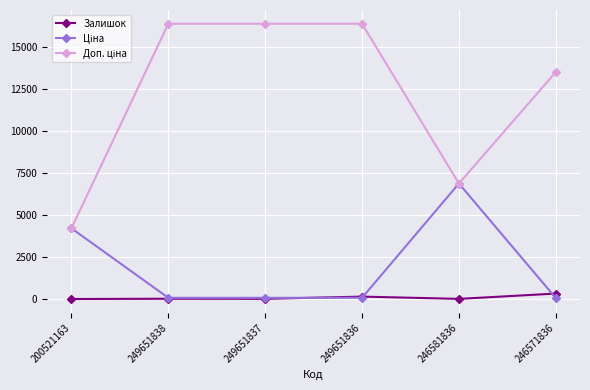

At how many categories does at least one series exceed 2018?

6